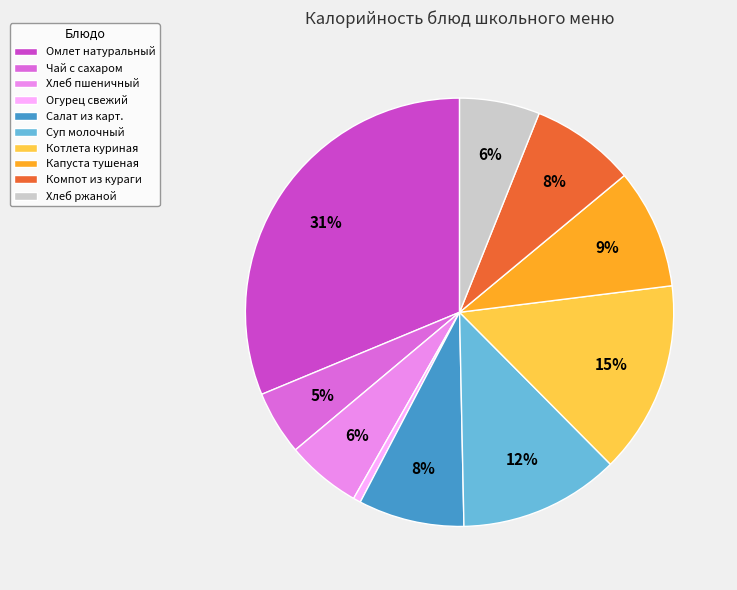

Is it true that Капуста тушеная is 1% of the pie?

False